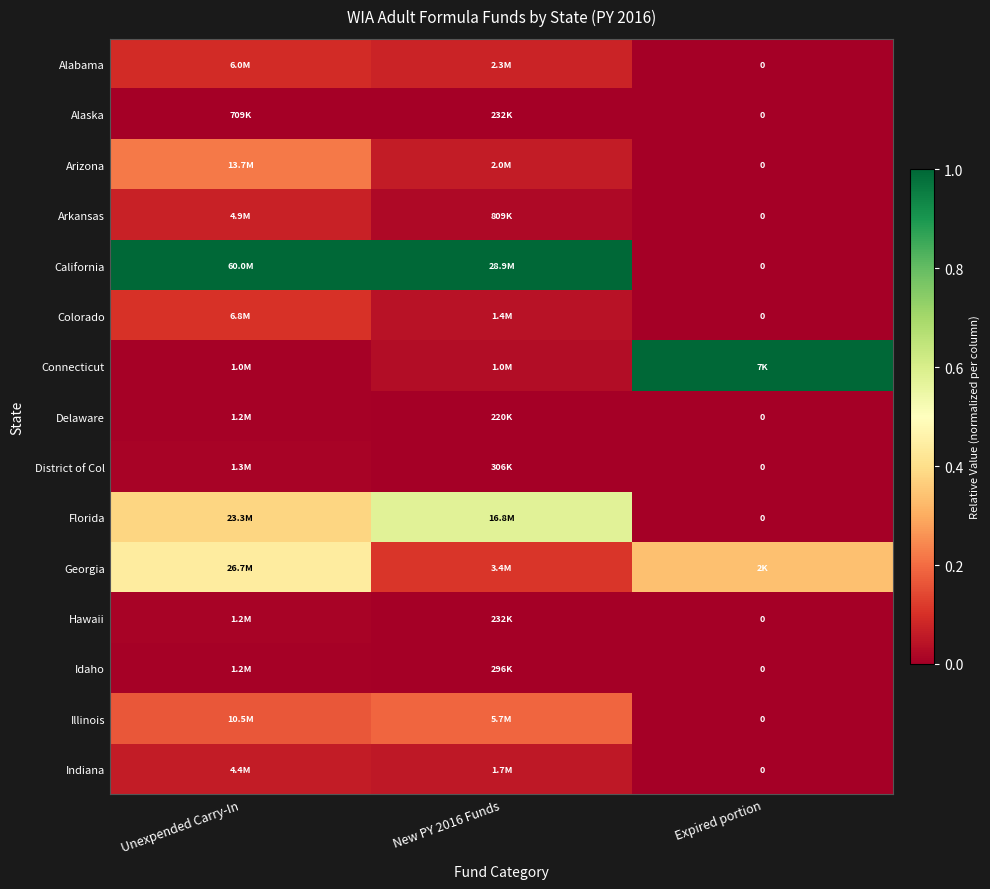

Which category has the lowest value across all series?

Expired portion